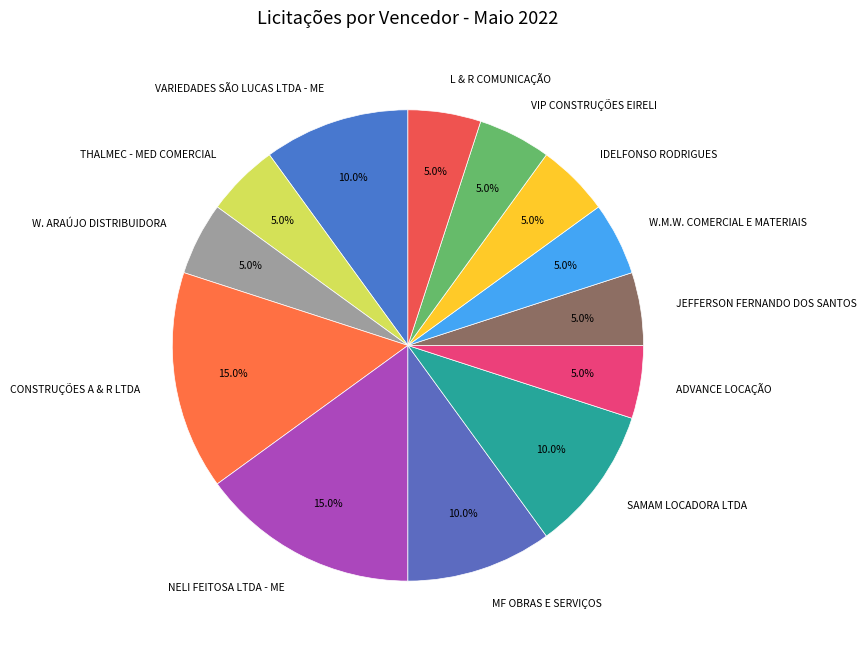

How many segments does this pie chart have?

13